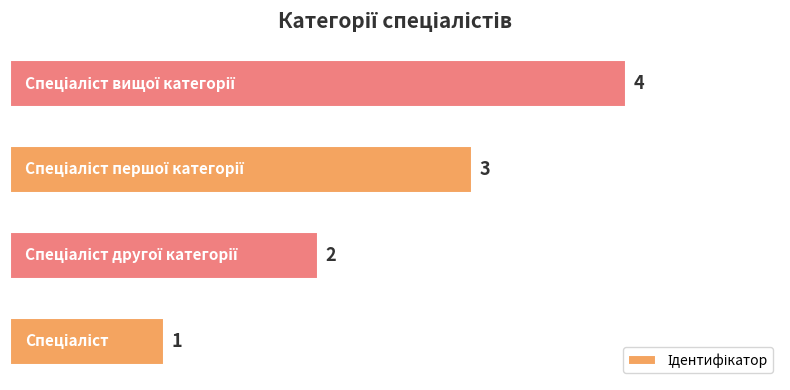

Are the bars horizontal?

Yes